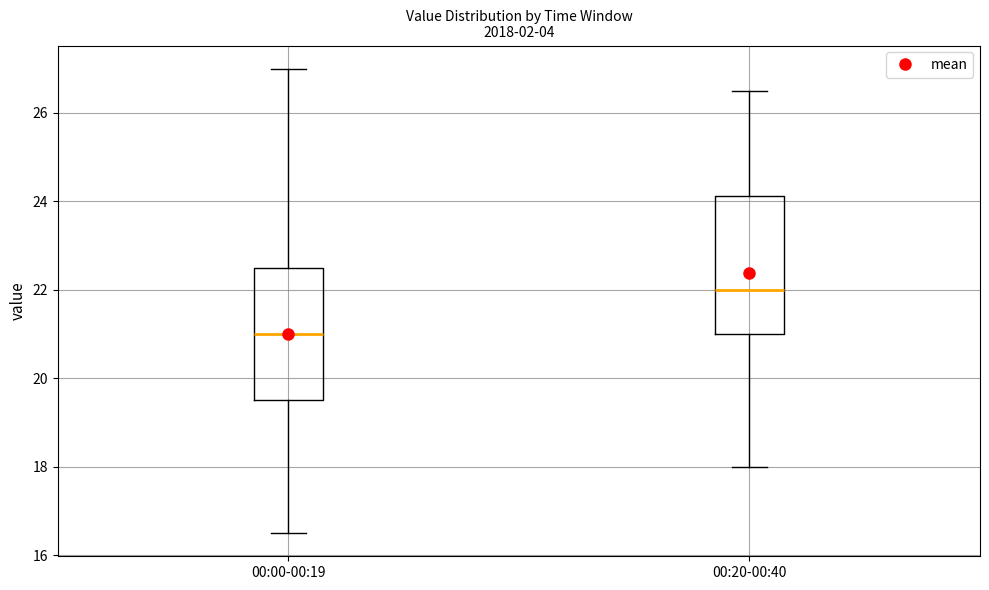

Which box's median line is the highest?

00:20-00:40